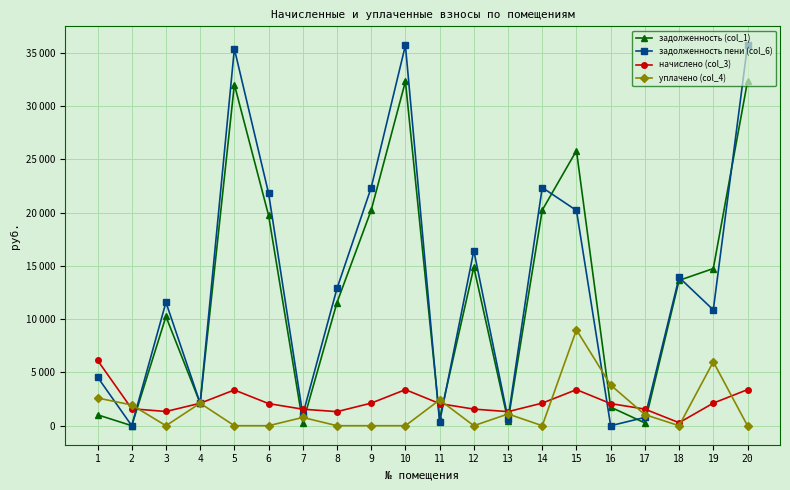

What are all the series names shown in the legend?

задолженность (col_1), задолженность пени (col_6), начислено (col_3), уплачено (col_4)